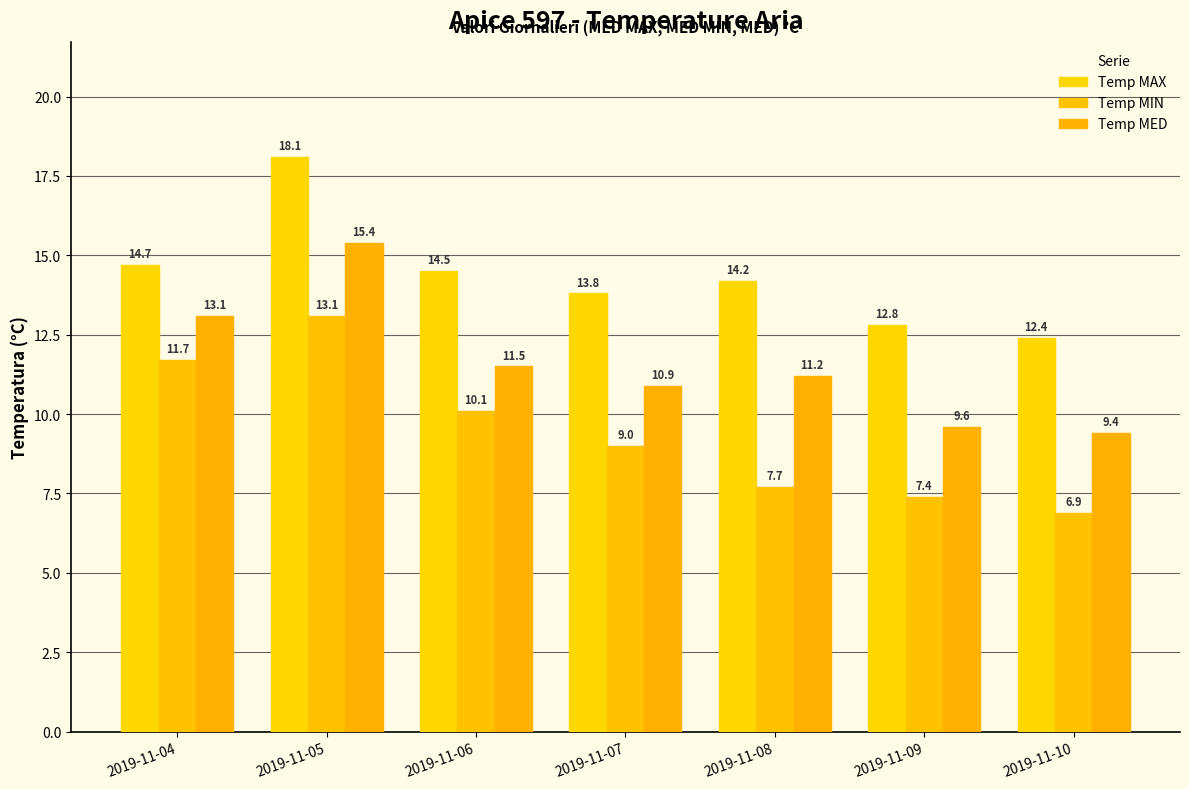

Reading left to right, transcribe all the data shown in this chart.

Temp MAX: 14.7	18.1	14.5	13.8	14.2	12.8	12.4
Temp MIN: 11.7	13.1	10.1	9.0	7.7	7.4	6.9
Temp MED: 13.1	15.4	11.5	10.9	11.2	9.6	9.4